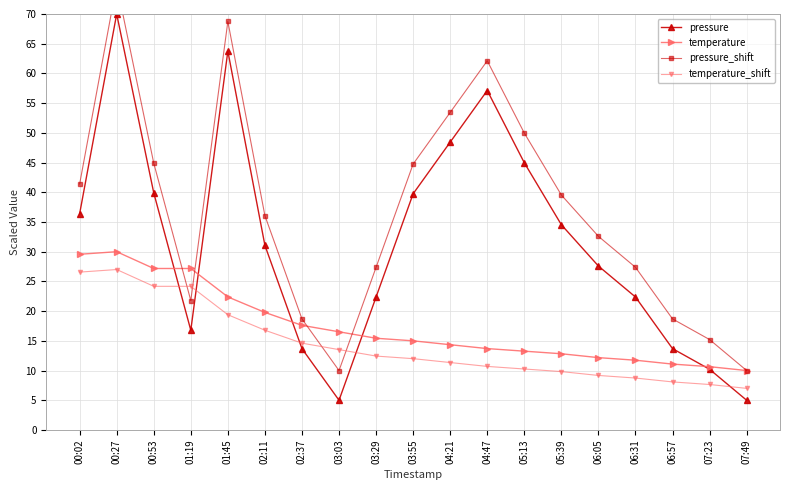

Between which two adjacent categories do temperature and pressure_shift first intersect?

00:53 and 01:19